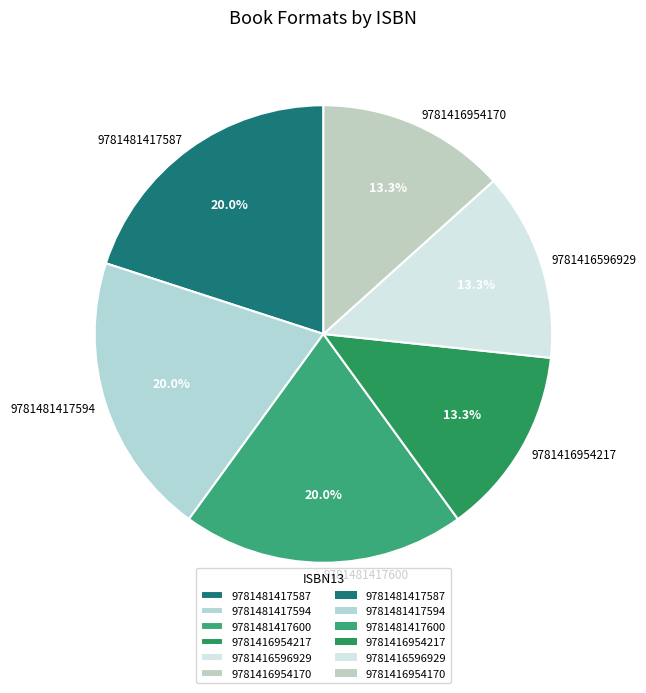

To the nearest percent, what portion does 9781481417600 represent?

20%